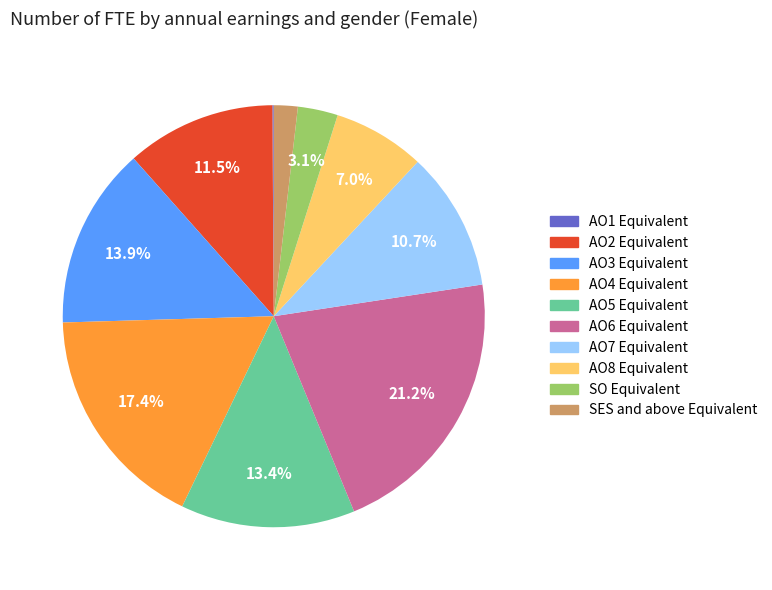

To the nearest percent, what is the combined percentage of AO3 Equivalent and SES and above Equivalent?

16%